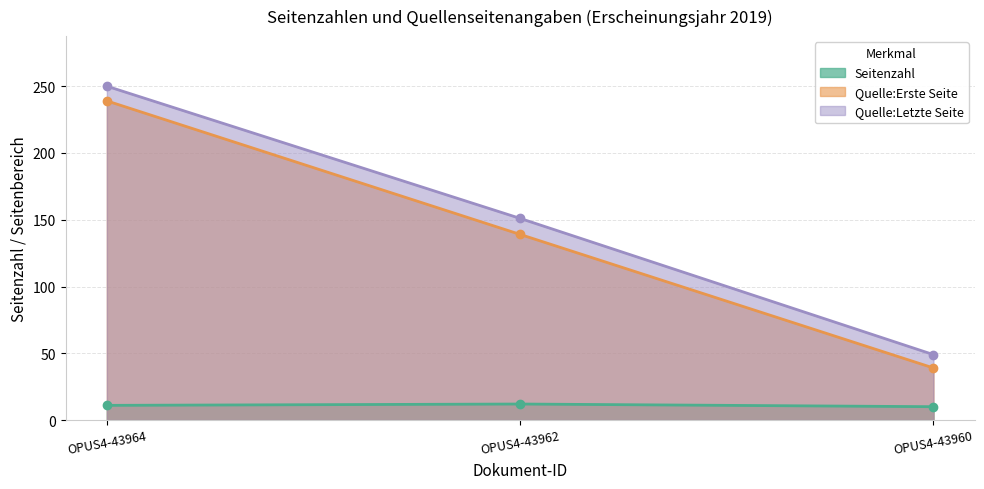

Reading left to right, extract all data points from this chart.

Seitenzahl: 11	12	10
Quelle:Erste Seite: 239	139	39
Quelle:Letzte Seite: 250	151	49